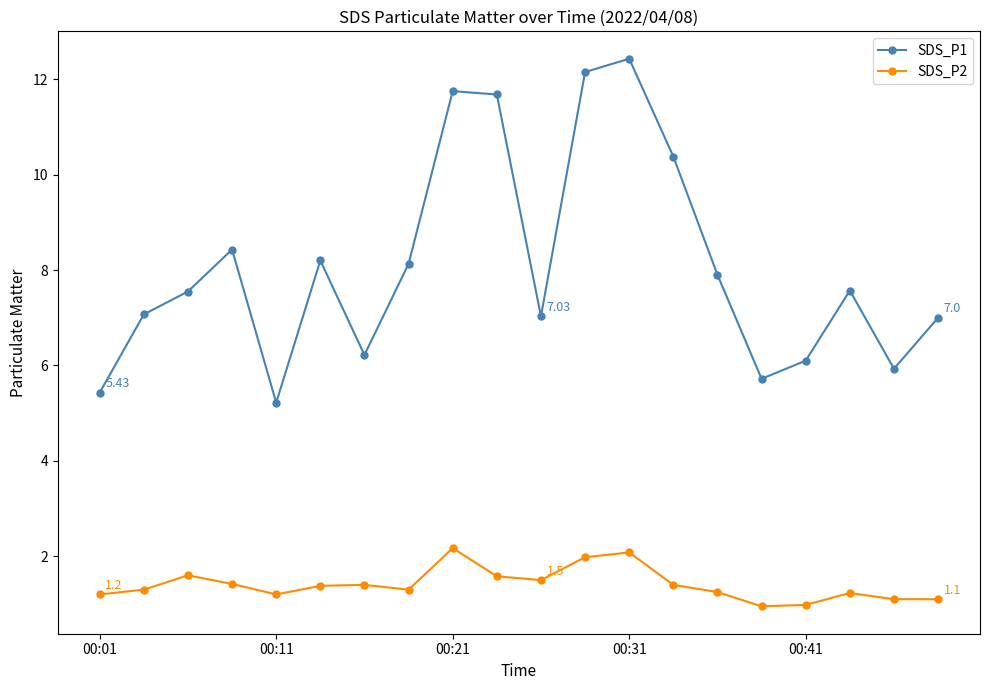

True or false: SDS_P2 and SDS_P1 cross at least once.

False